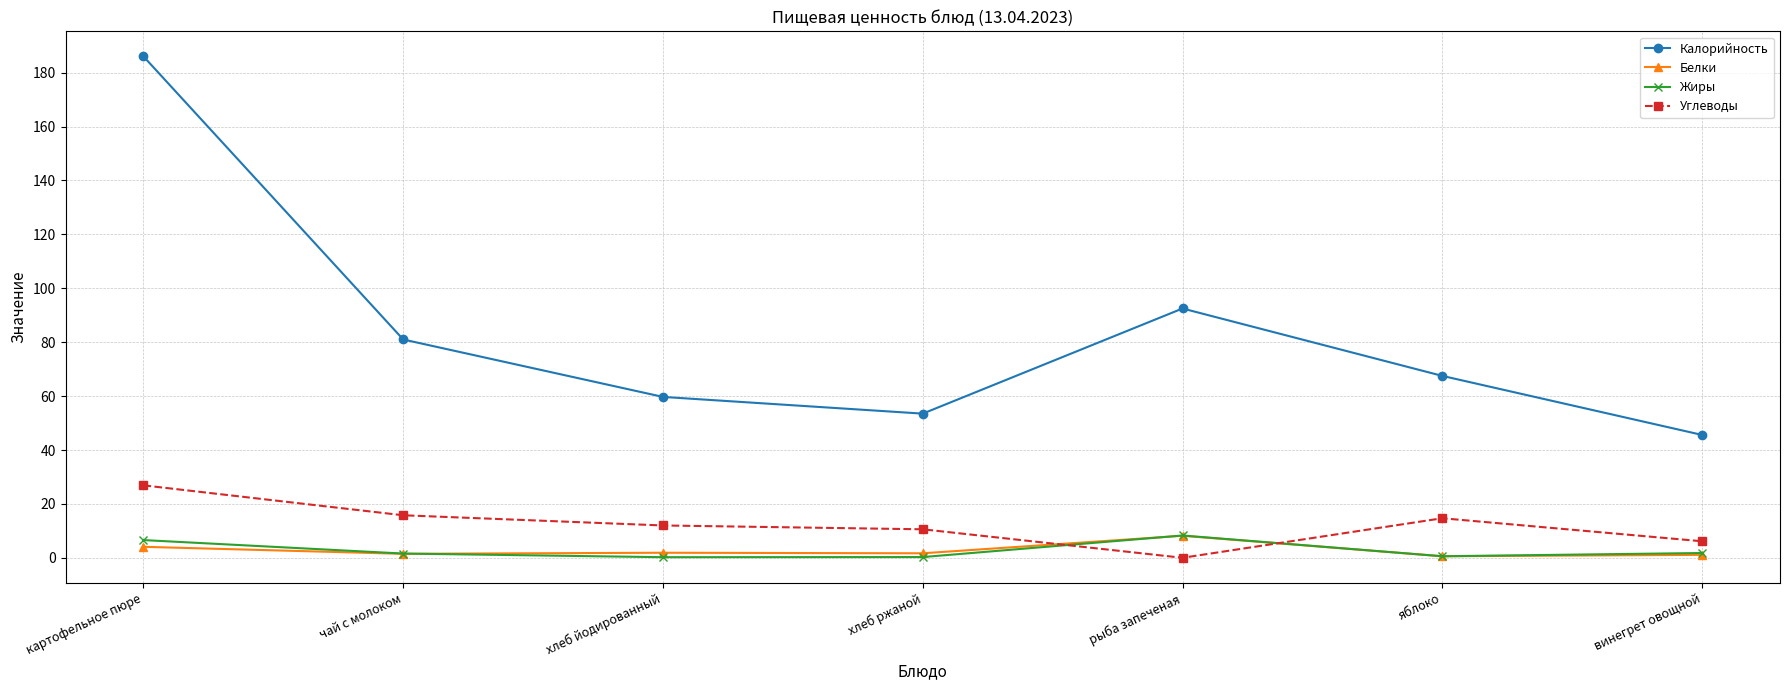

What is the total value across all series at картофельное пюре?

223.6